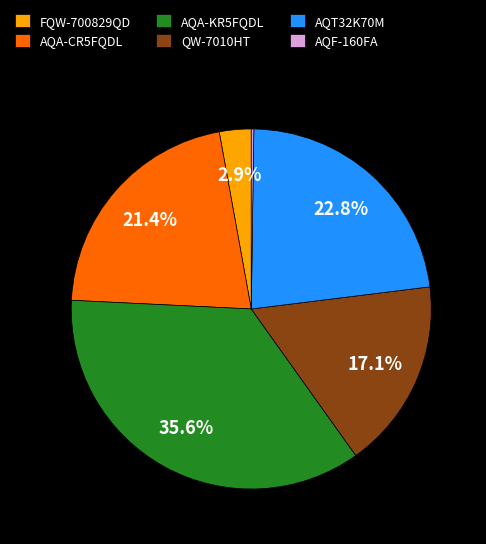

Which has a higher value, FQW-700829QD or QW-7010HT?

QW-7010HT